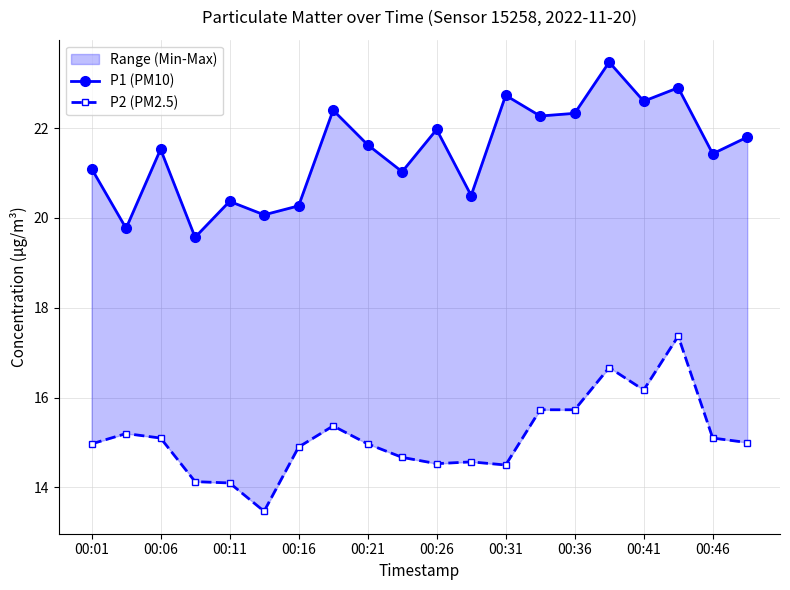

At which category is the sum across all series the highest?

17